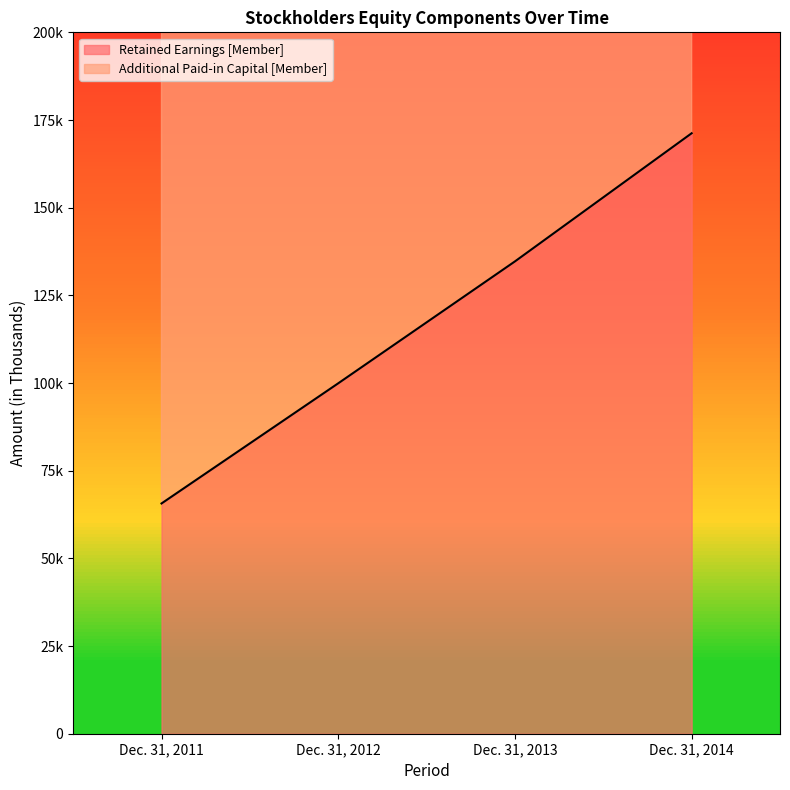

Which label corresponds to the largest value in the chart?

Dec. 31, 2014